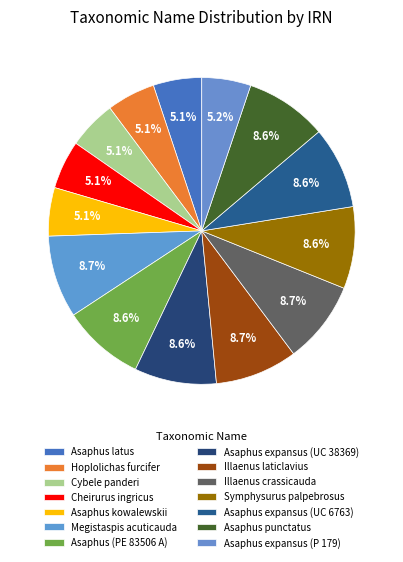

Rank the categories by value from lowest to highest.

Asaphus kowalewskii, Asaphus latus, Hoplolichas furcifer, Cheirurus ingricus, Cybele panderi, Asaphus expansus (P 179), Symphysurus palpebrosus, Asaphus expansus (UC 38369), Asaphus expansus (UC 6763), Asaphus (PE 83506 A), Asaphus punctatus, Illaenus crassicauda, Illaenus laticlavius, Megistaspis acuticauda